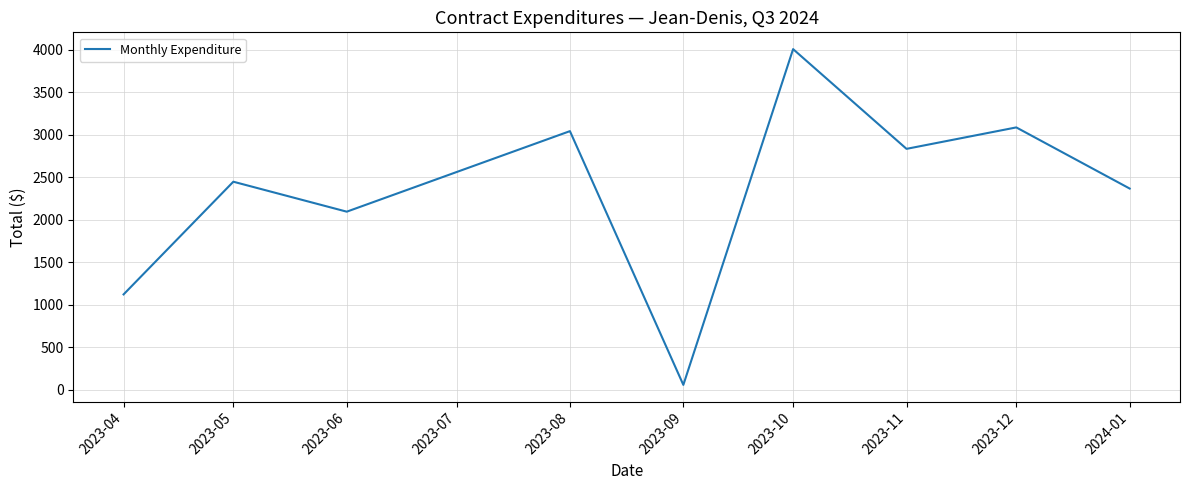

List the labels in order of value, smallest first.

2023-09, 2023-04, 2023-06, 2024-01, 2023-05, 2023-11, 2023-08, 2023-12, 2023-10